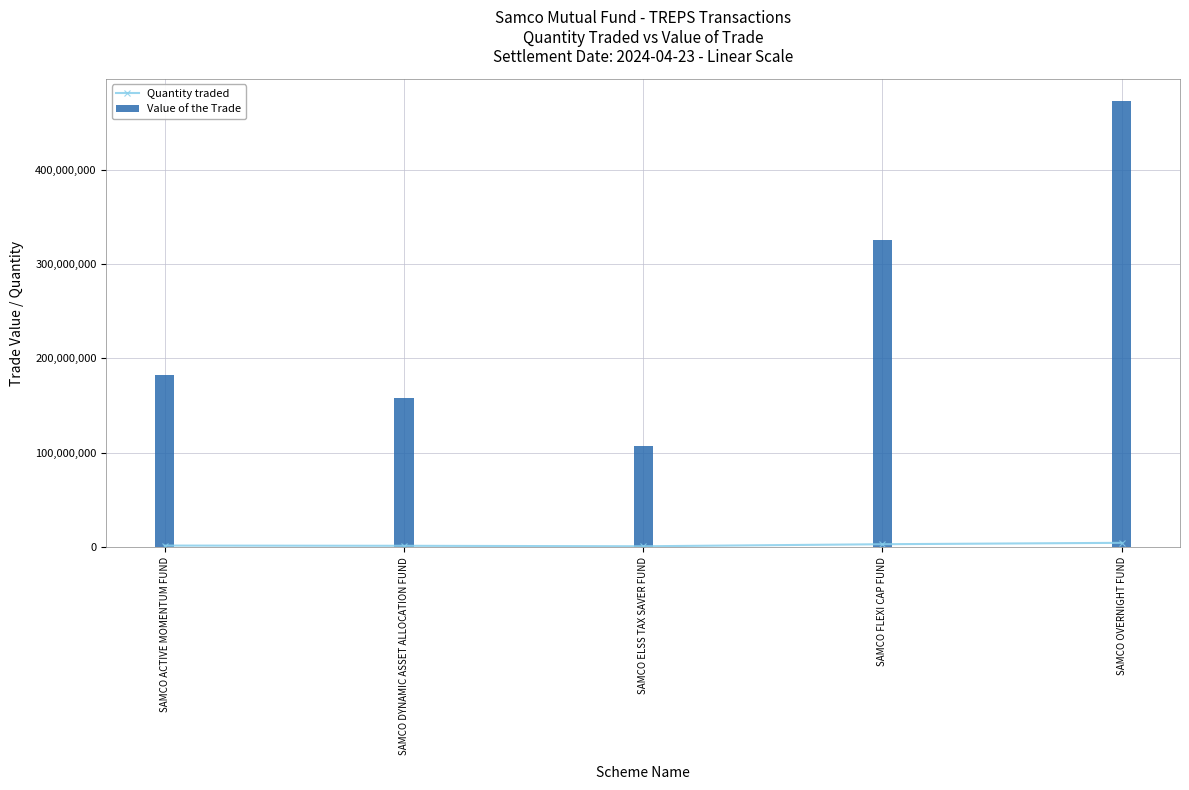

What is the maximum value for Value of the Trade?

472512617.5